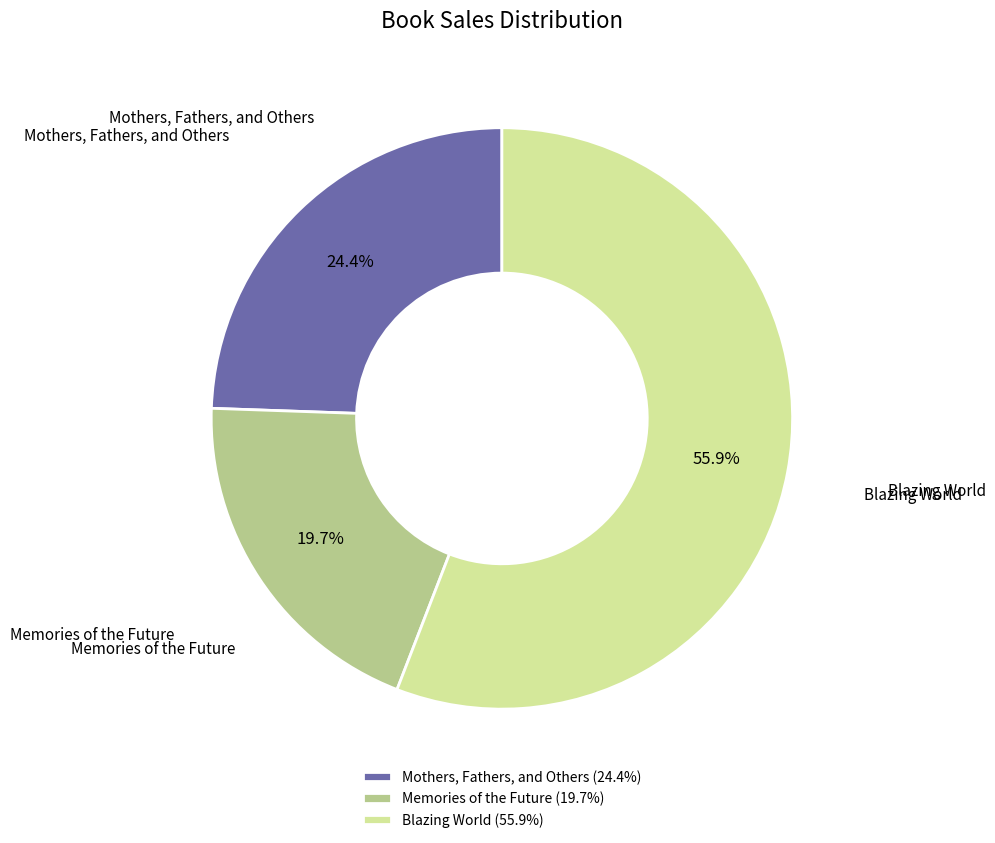

To the nearest percent, what portion does Memories of the Future represent?

20%